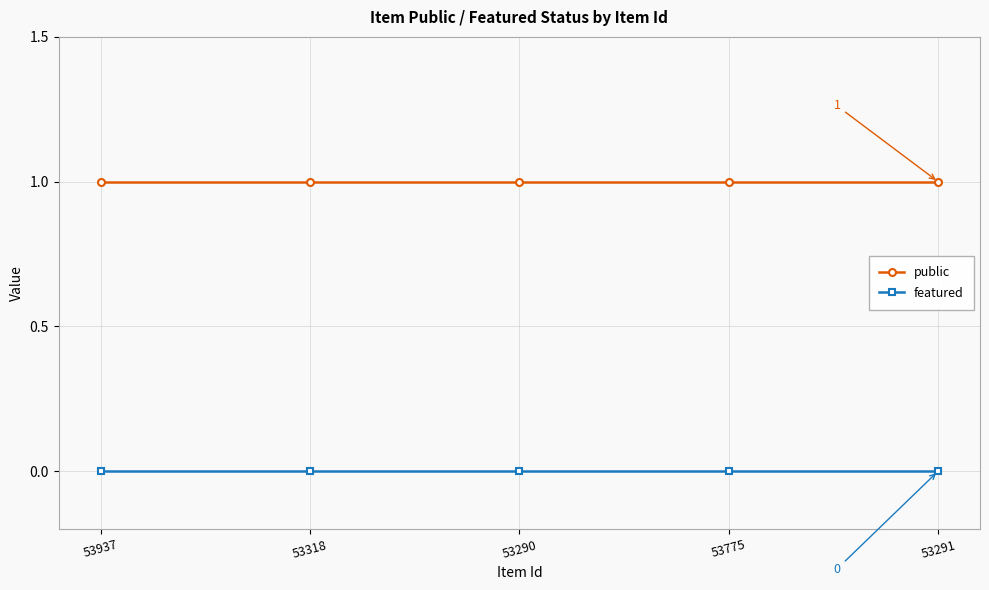

What is the value of the public point at the 1st from the left?

1